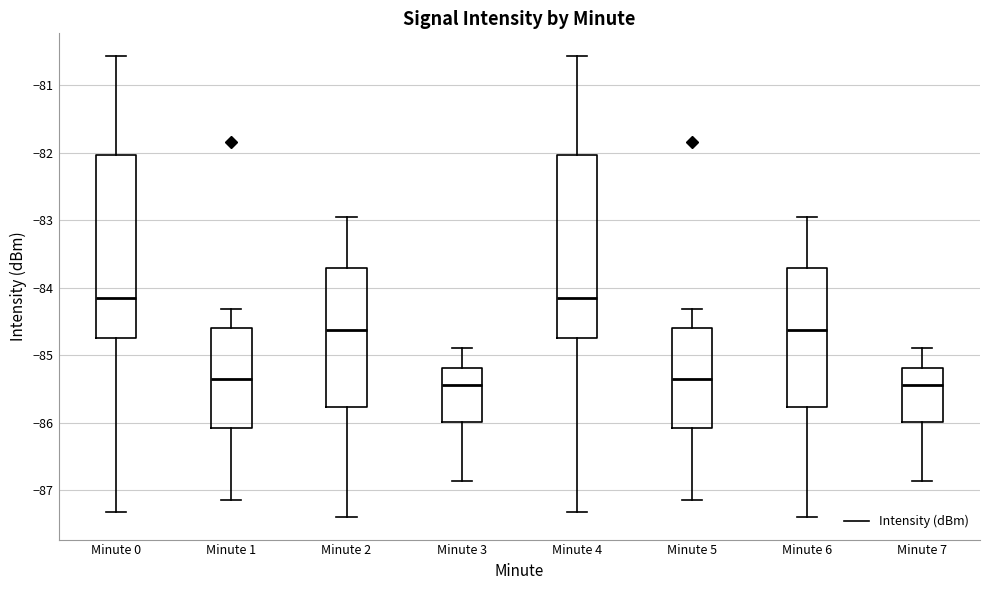

Where does the upper whisker of the box for Minute 3 end on the y-axis? The values are not printed on the chart, so give them approximately, as read against the axis.

-84.9